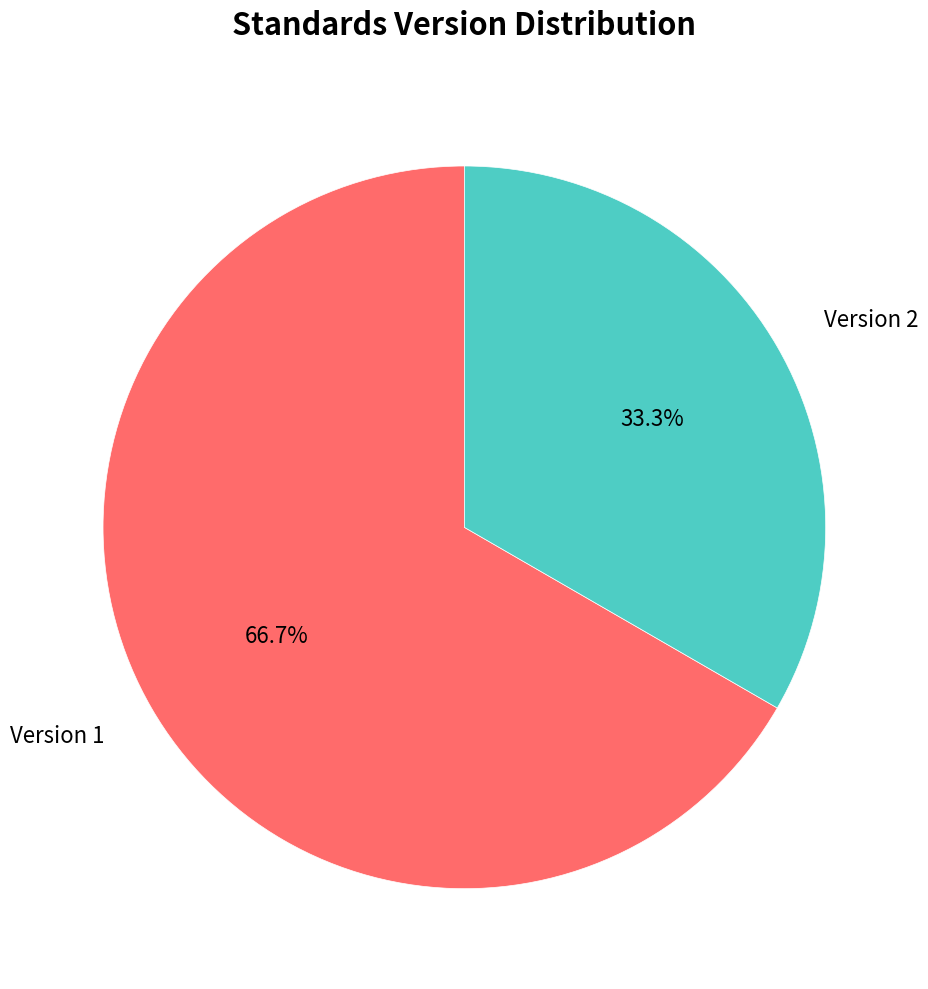

Is there a majority slice in this chart?

Yes